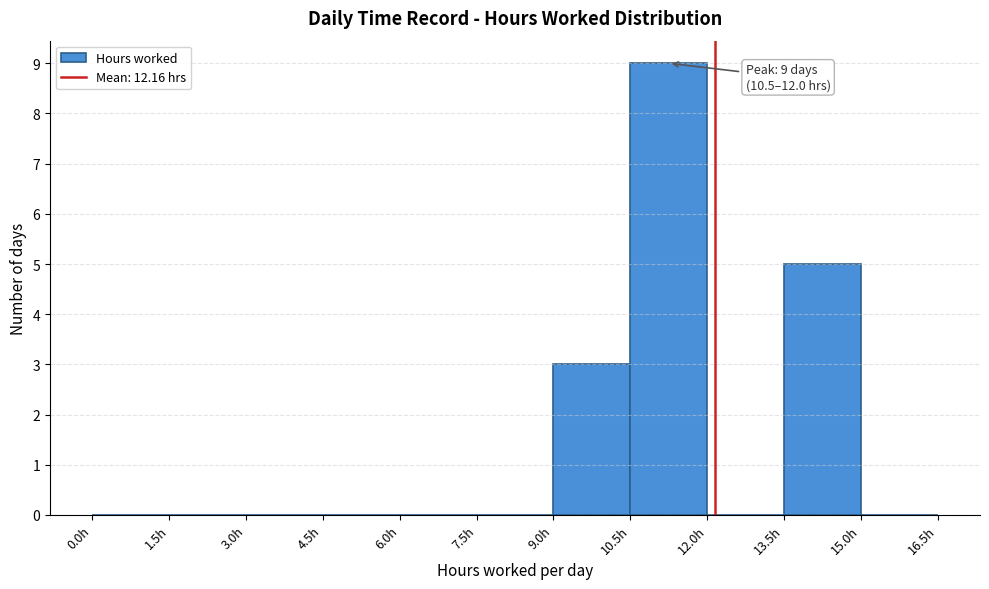

Over which range of the x-axis is the bar tallest?

10.5 to 12.0